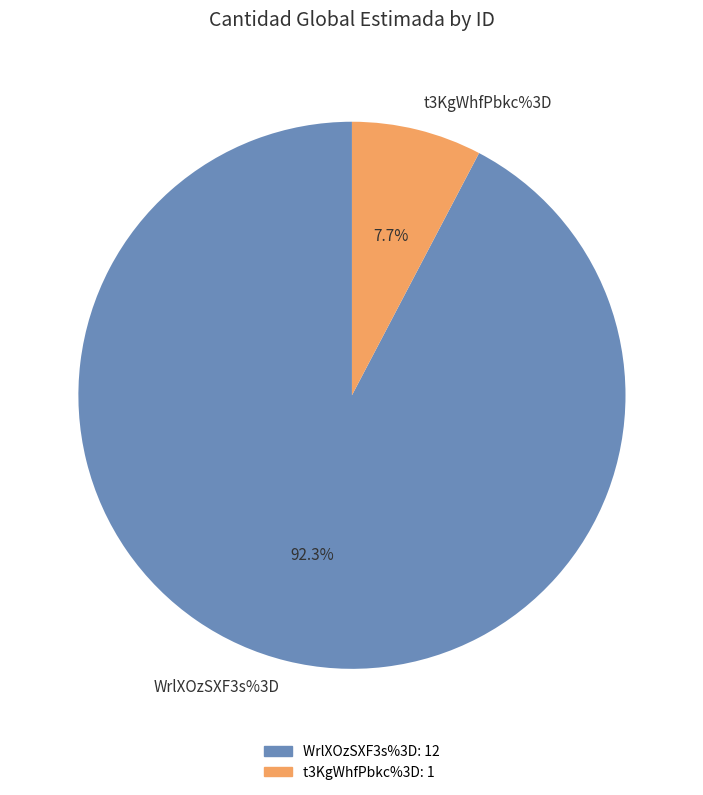

What portion of the pie excludes WrlXOzSXF3s%3D?

7.7%